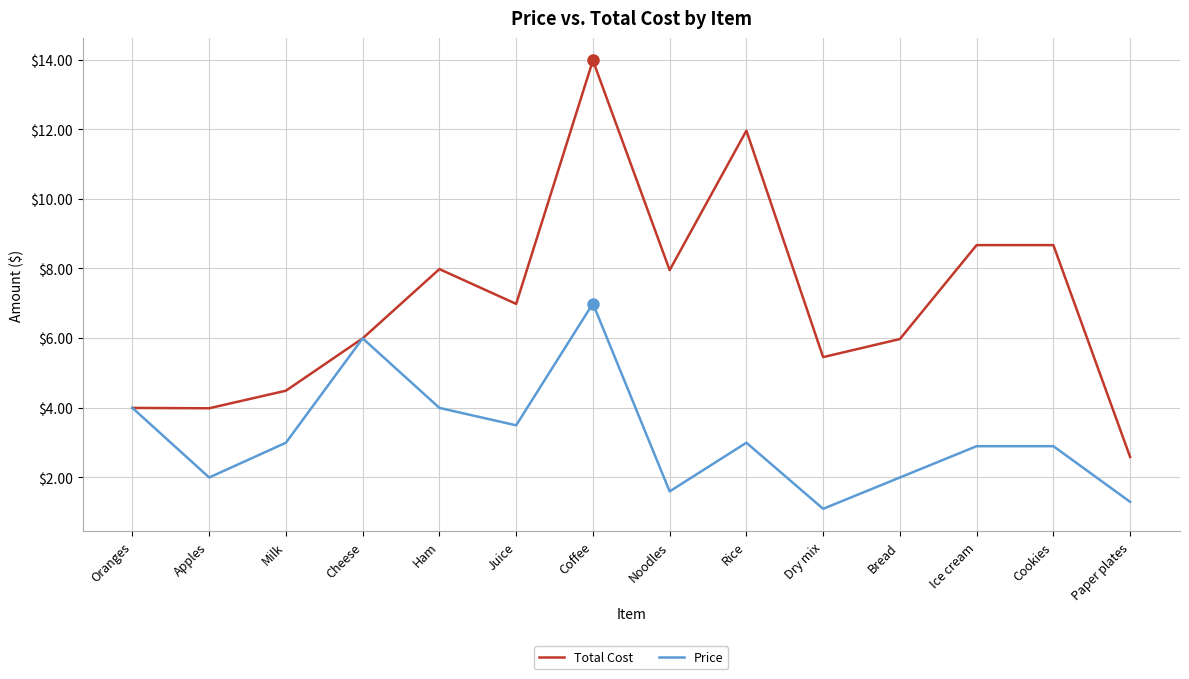

Which series changed the most between Rice and Bread?

Total Cost